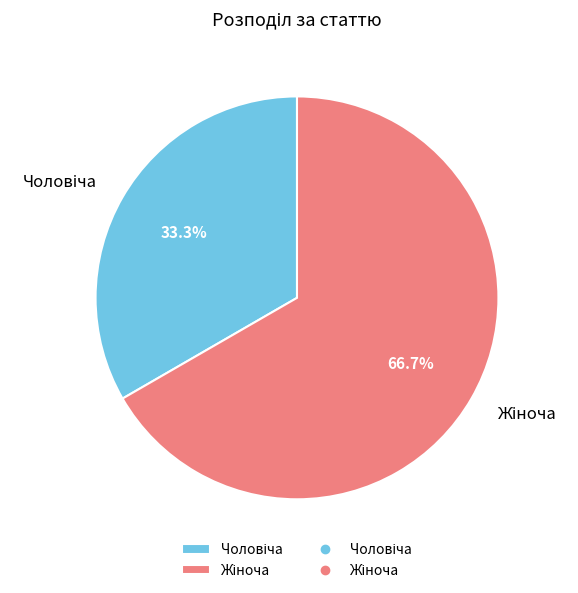

How many segments does this pie chart have?

2